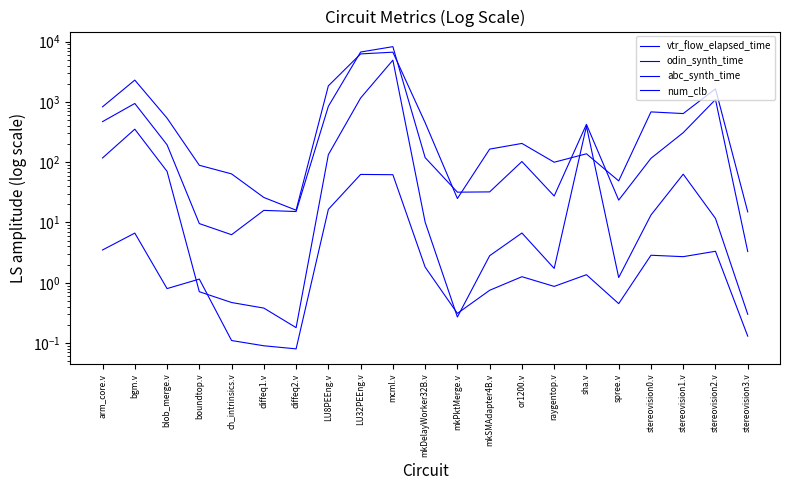

What are all the series names shown in the legend?

vtr_flow_elapsed_time, odin_synth_time, abc_synth_time, num_clb